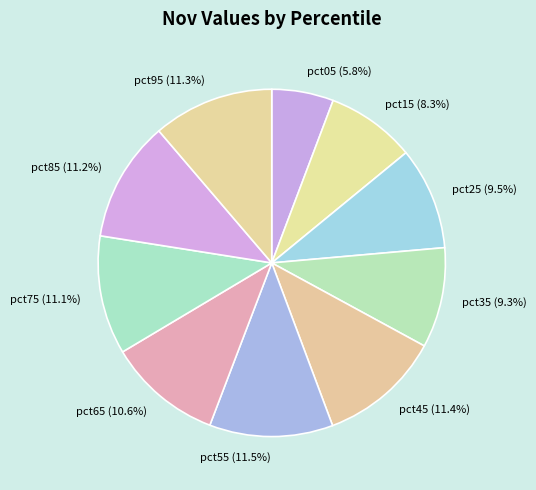

To the nearest percent, what is the difference between the largest and smallest slice percentages?

6%